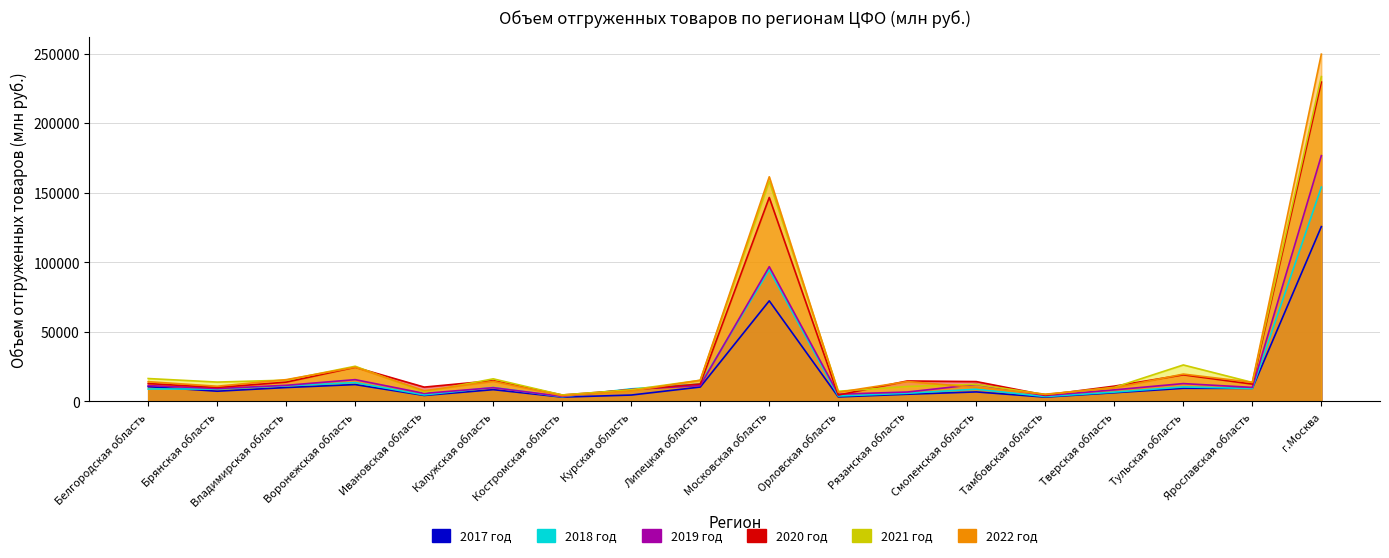

What is the label of the 15th point from the left?

Тверская область